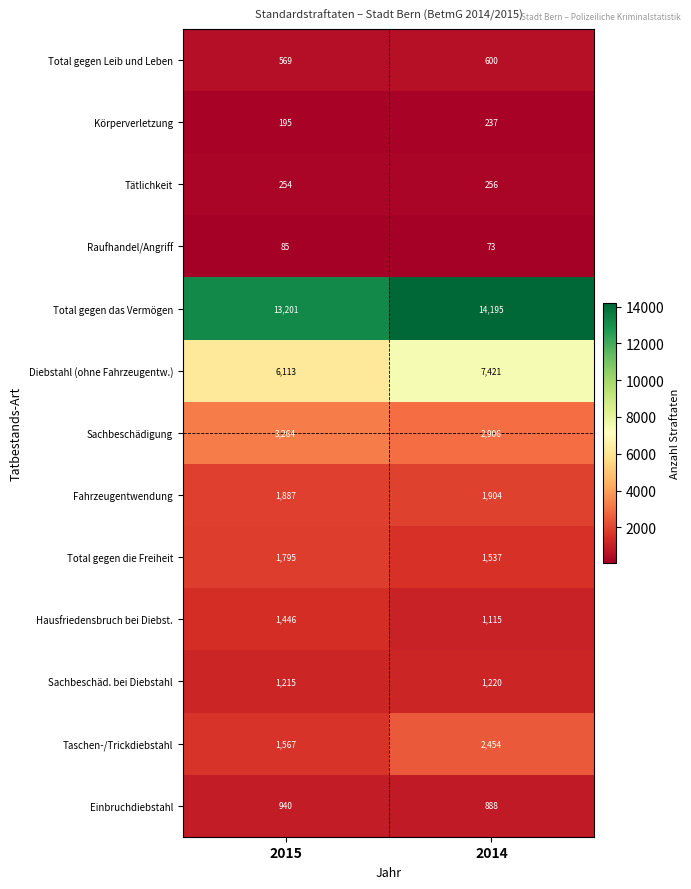

What is the maximum value shown in the chart?

14195